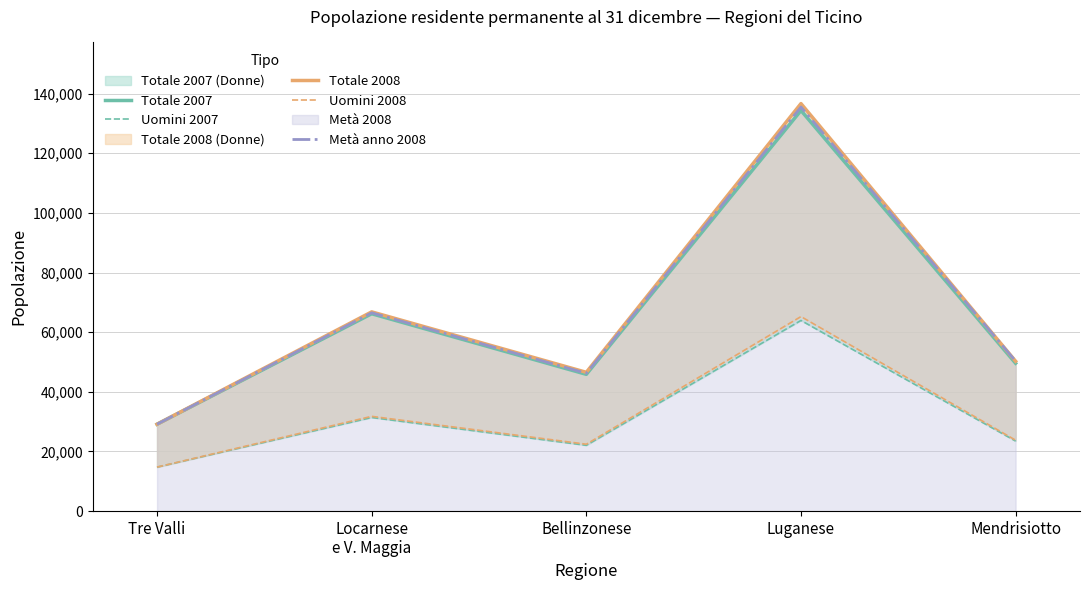

Reading left to right, list all the values displayed in this chart.

Totale 2007: Tre Valli=29137	Locarnese
e V. Maggia=66190	Bellinzonese=45871	Luganese=134356	Mendrisiotto=49590
Uomini 2007: Tre Valli=14749	Locarnese
e V. Maggia=31399	Bellinzonese=22067	Luganese=63948	Mendrisiotto=23493
Totale 2008: Tre Valli=29145	Locarnese
e V. Maggia=66821	Bellinzonese=46549	Luganese=136673	Mendrisiotto=50260
Uomini 2008: Tre Valli=14763	Locarnese
e V. Maggia=31784	Bellinzonese=22435	Luganese=65245	Mendrisiotto=23787
Metà anno 2008: Tre Valli=29142	Locarnese
e V. Maggia=66505	Bellinzonese=46211	Luganese=135512	Mendrisiotto=50288